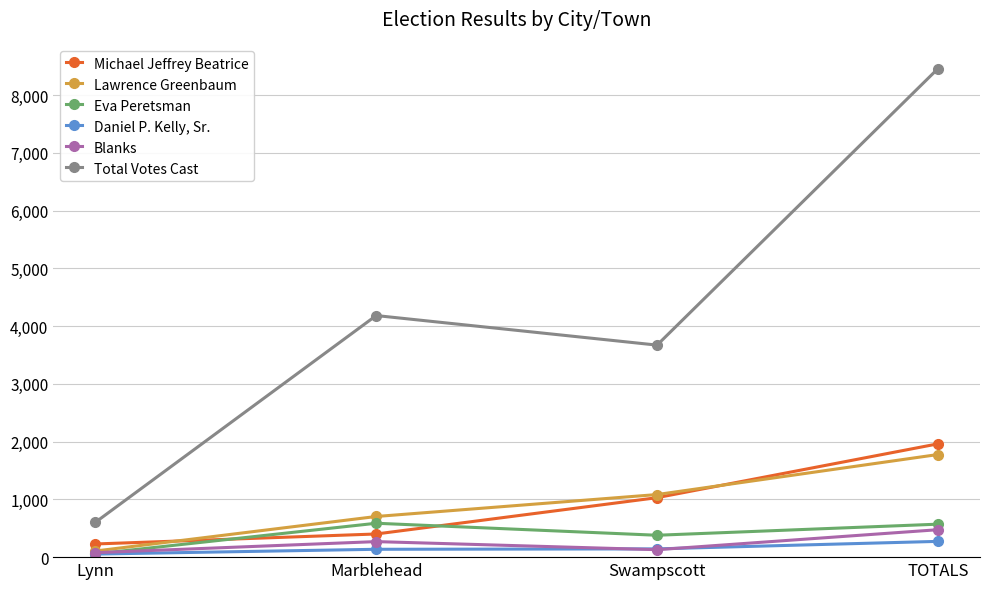

What is the sum of all Blanks values?

950